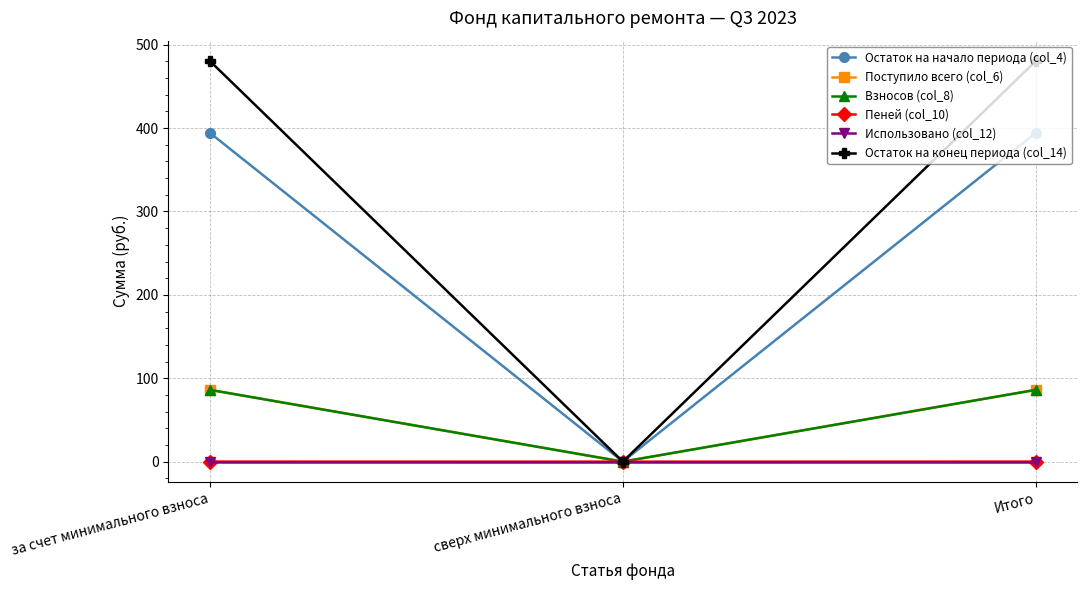

How many data points in Остаток на начало периода (col_4) are above 394?

2